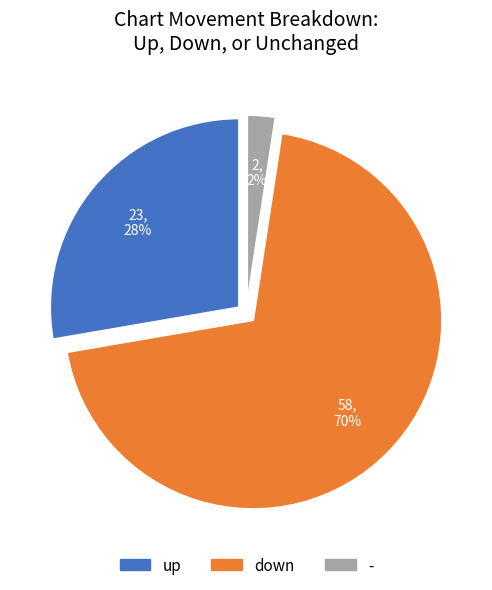

Rank the categories by value from highest to lowest.

down, up, -